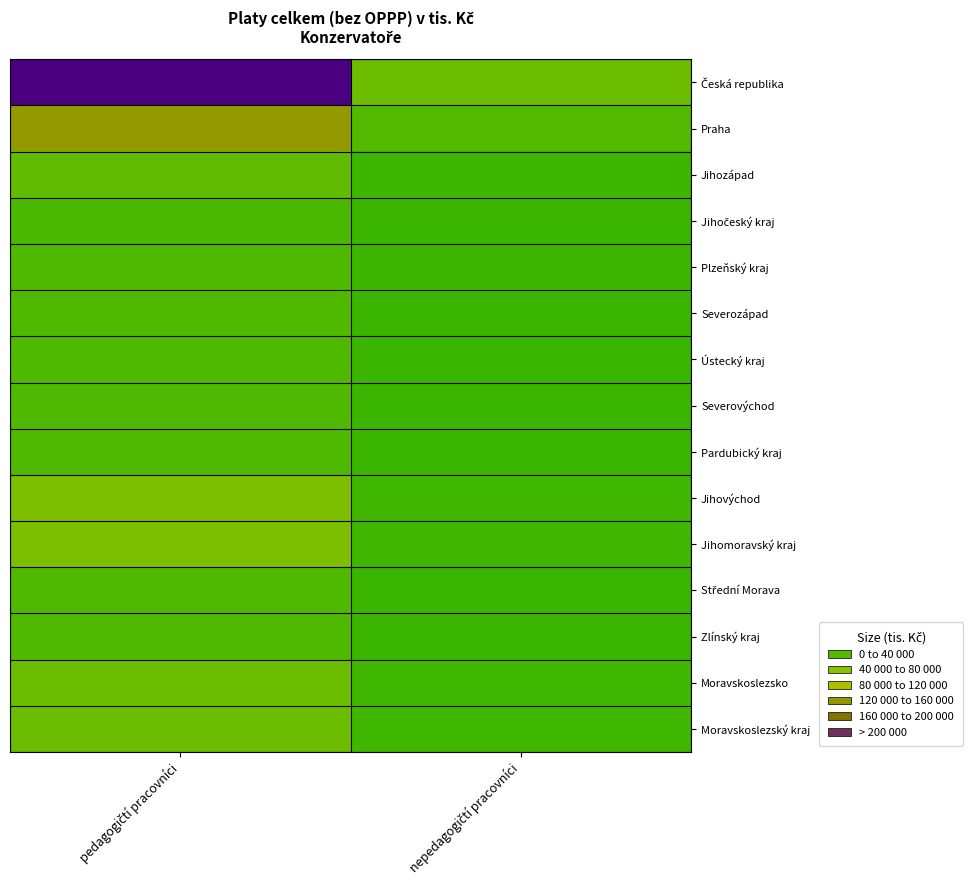

At pedagogičtí pracovníci, list the series in order from largest to smallest.

Česká republika, Praha, Jihovýchod, Jihomoravský kraj, Moravskoslezsko, Moravskoslezský kraj, Jihozápad, Severozápad, Ústecký kraj, Plzeňský kraj, Severovýchod, Pardubický kraj, Střední Morava, Zlínský kraj, Jihočeský kraj